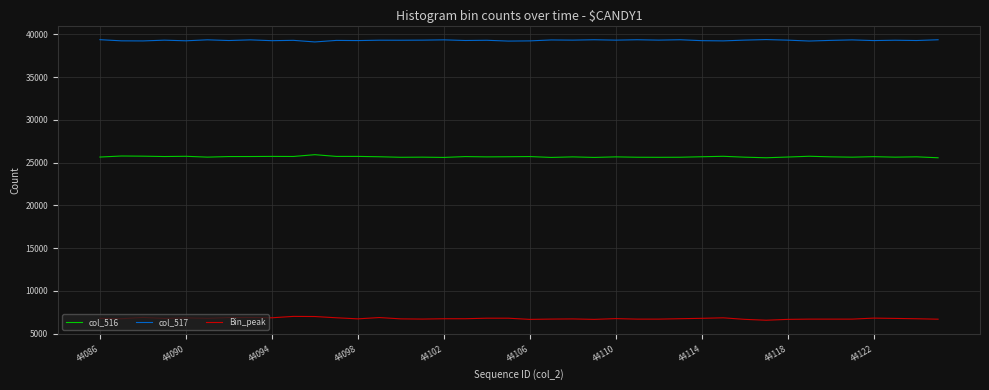

What is the maximum value for Bin_peak?

7022